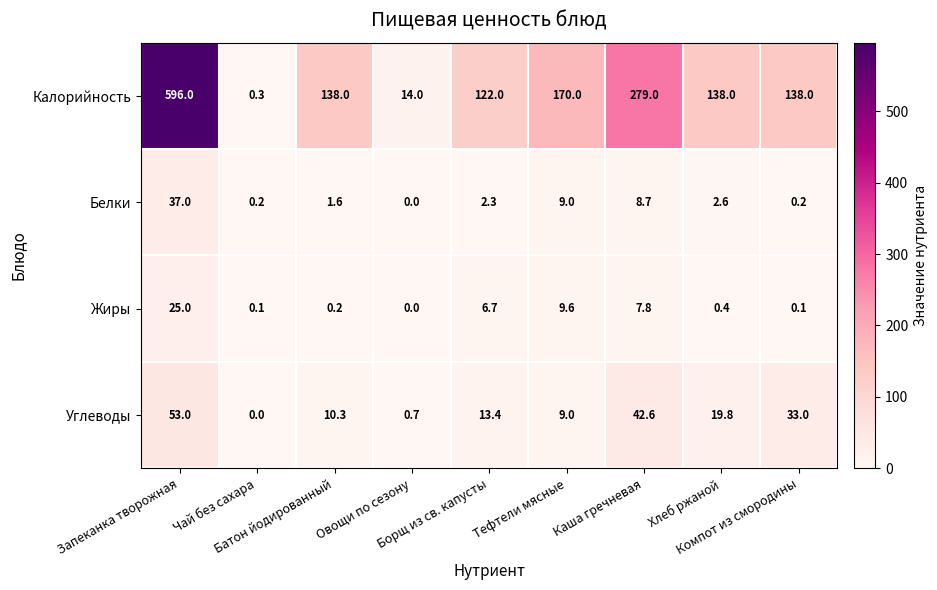

Which series has the widest spread of values?

Калорийность